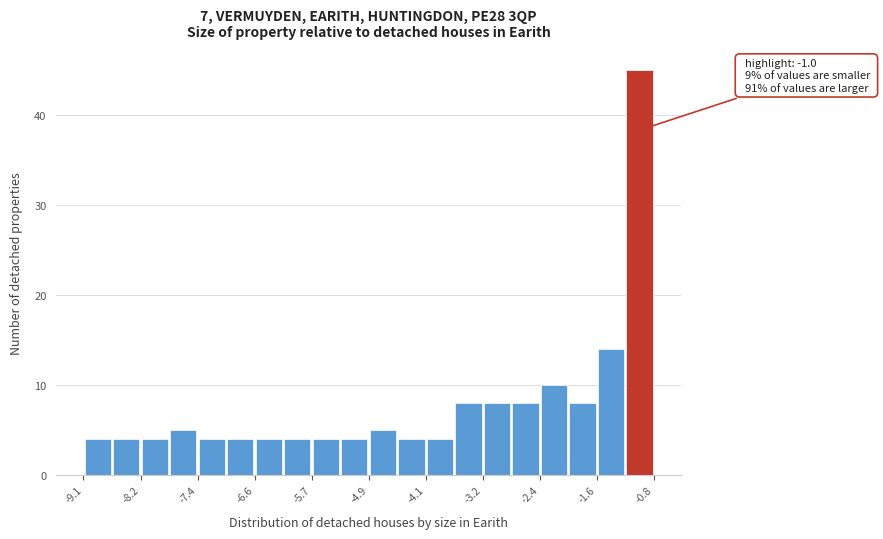

Over which range of the x-axis is the bar tallest?

-1.2 to -0.7